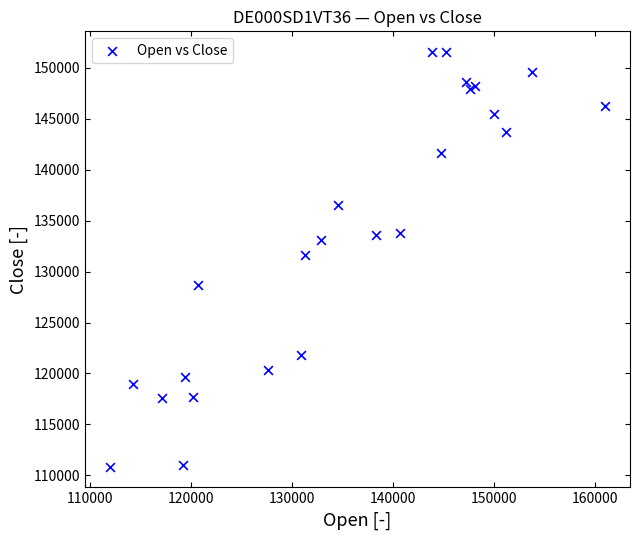

What Y value in the scatter plot is closest to 131202?

131665